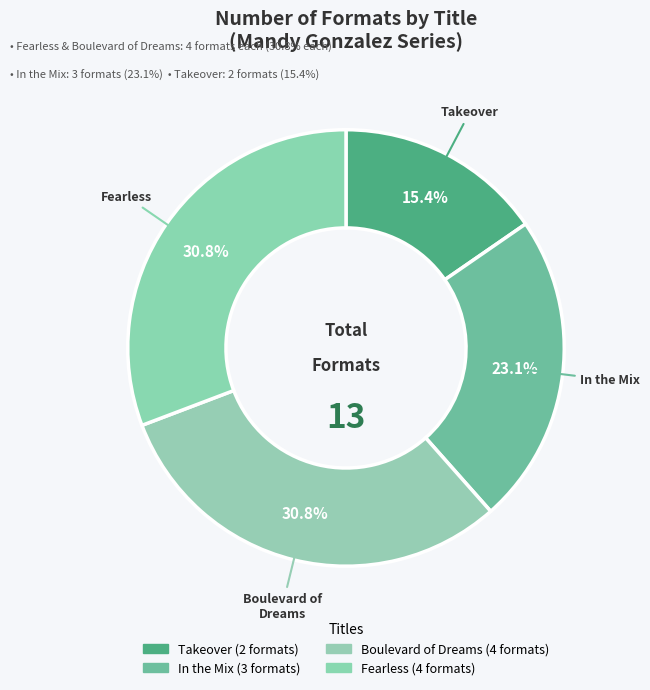

Is Boulevard of Dreams the majority of the pie?

No